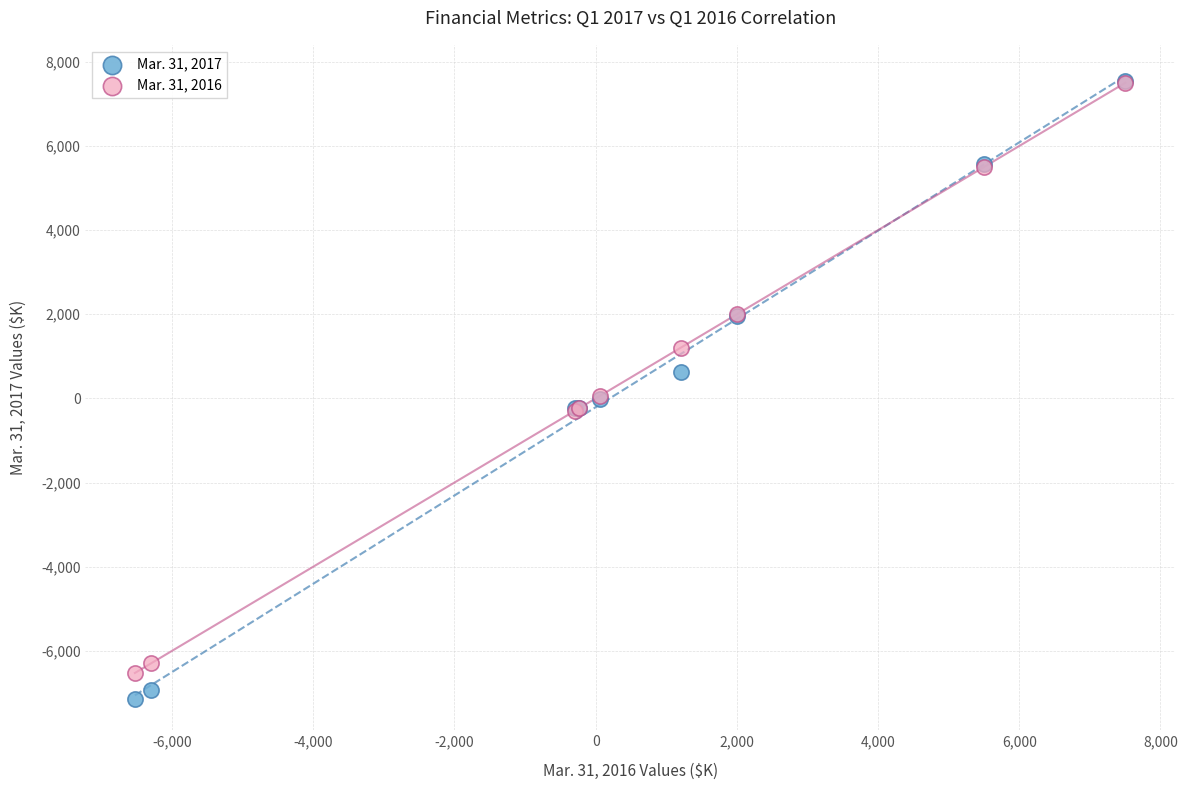

Which series reaches the minimum Y coordinate?

Mar. 31, 2017